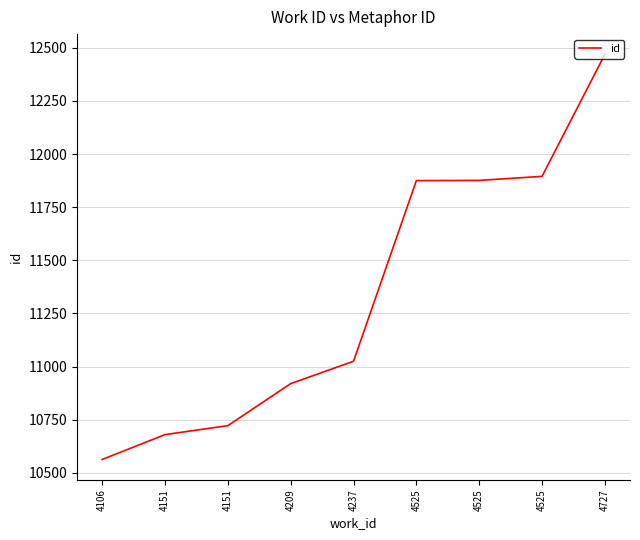

List the labels in order of value, largest first.

4727, 4525, 4525, 4525, 4237, 4209, 4151, 4151, 4106